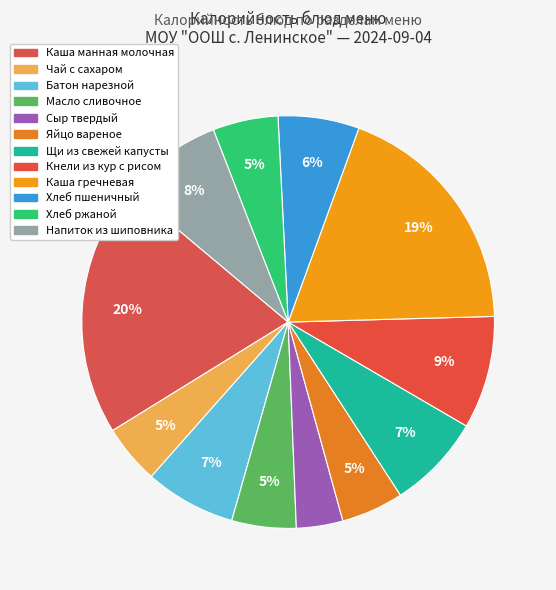

What portion of the pie excludes Батон нарезной?

92.9%